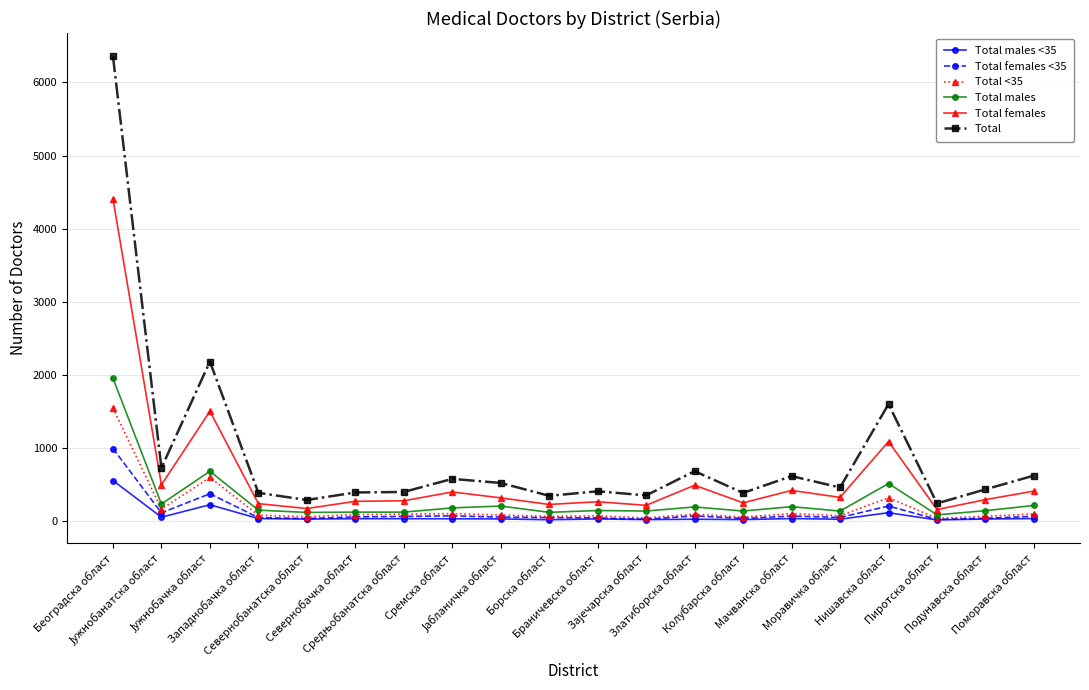

The Total <35 series shows 97 at Поморавска област. True or false?

True